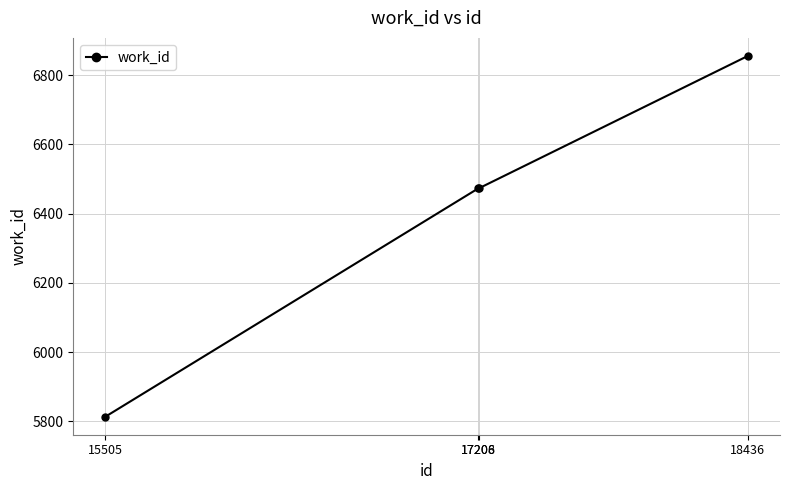

The chart shows a value of 6473 at 17208. True or false?

True